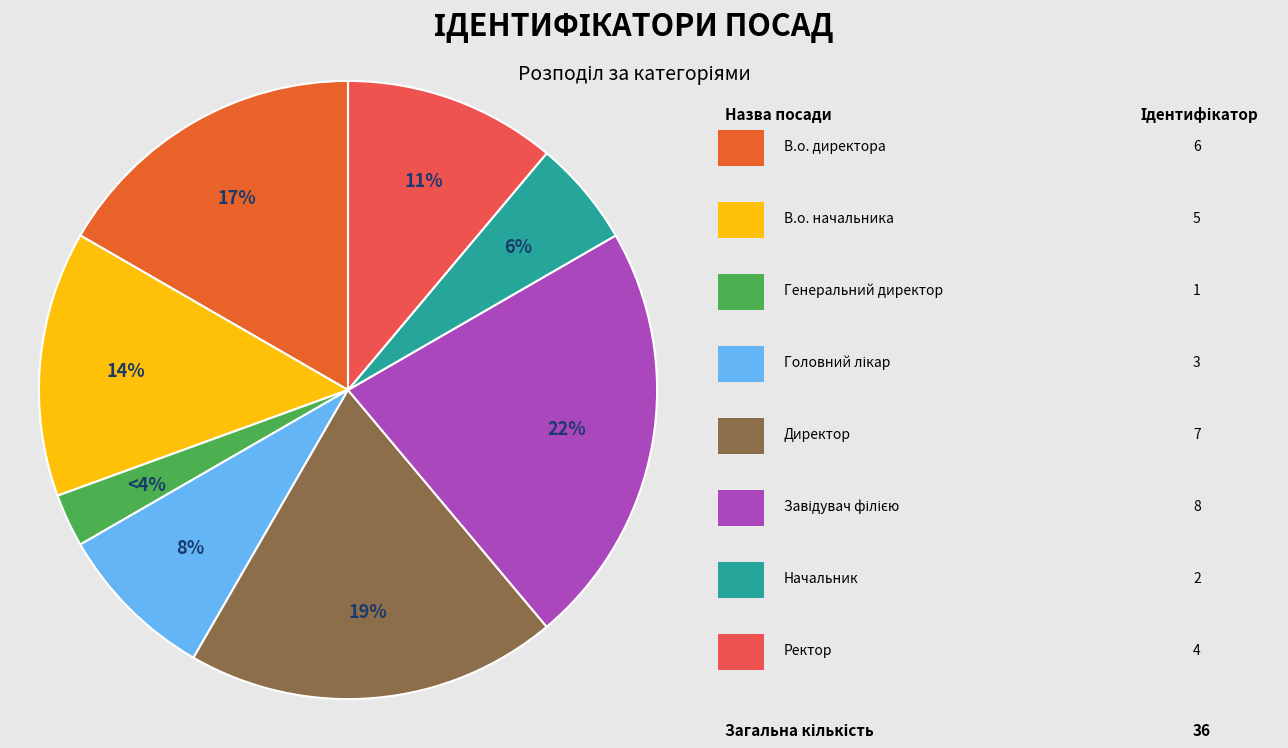

True or false: Директор accounts for 30% of the total.

False